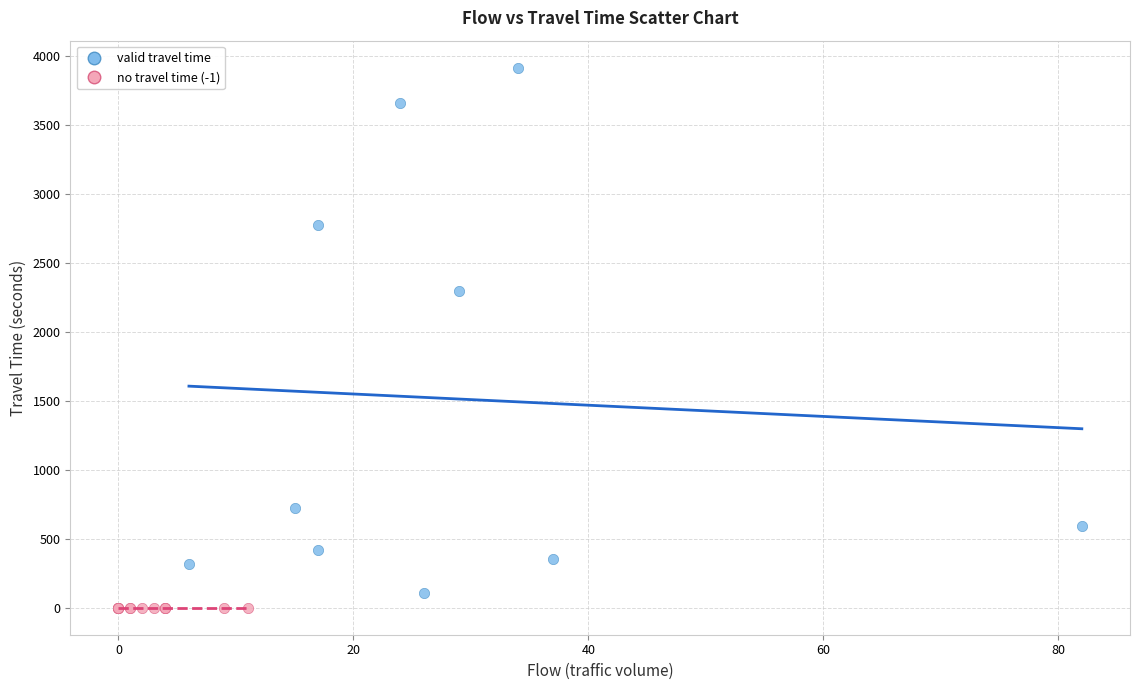

Which series contains the highest Y value?

valid travel time